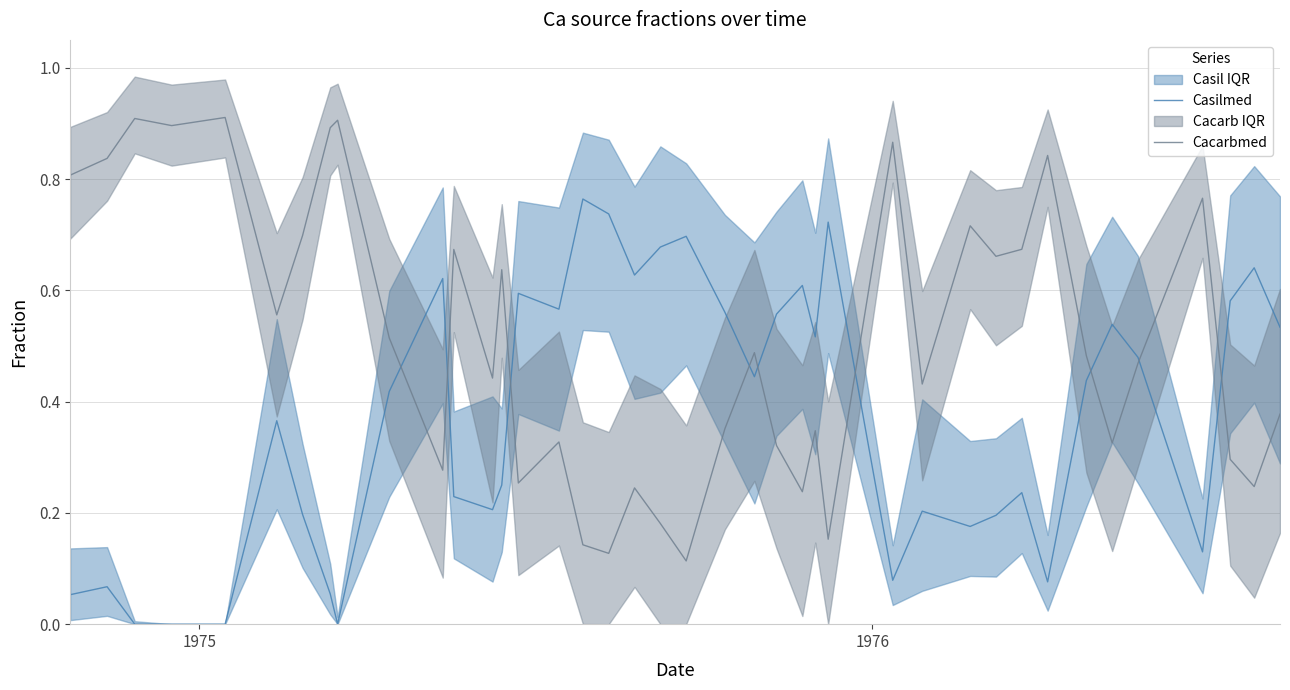

True or false: Cacarbmed and Casilmed intersect in this chart.

True